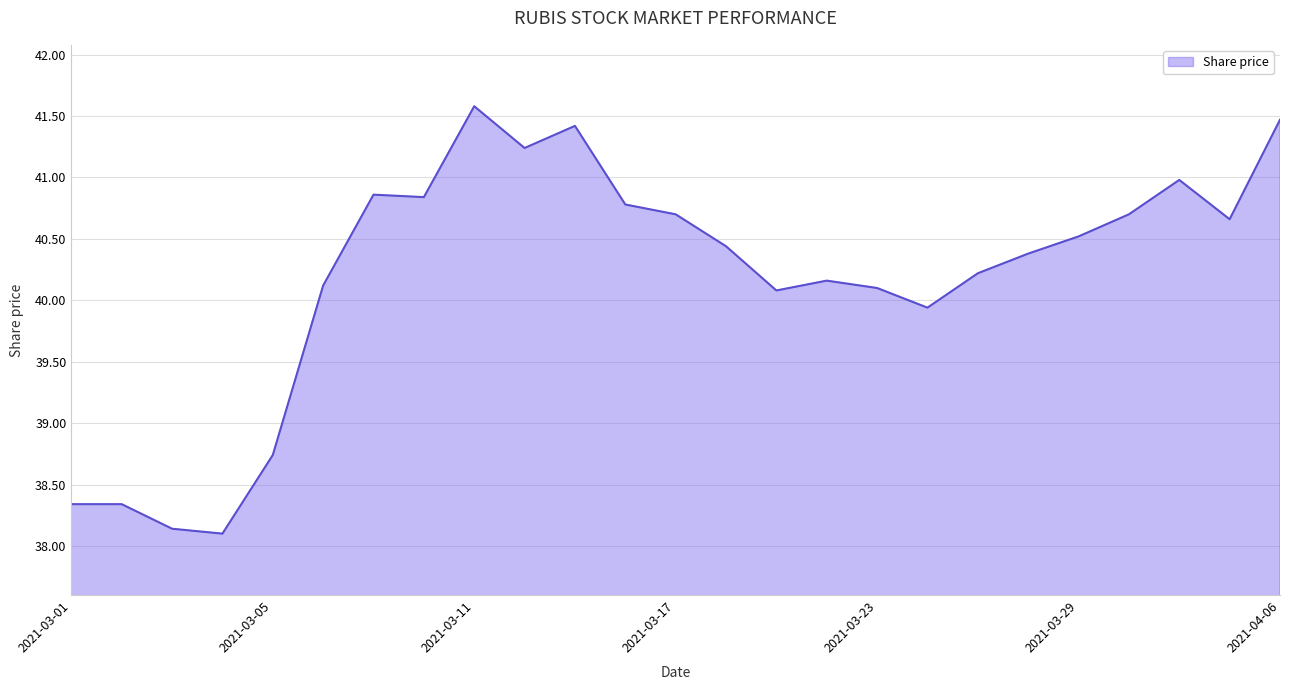

What is the maximum value shown in the chart?

41.6